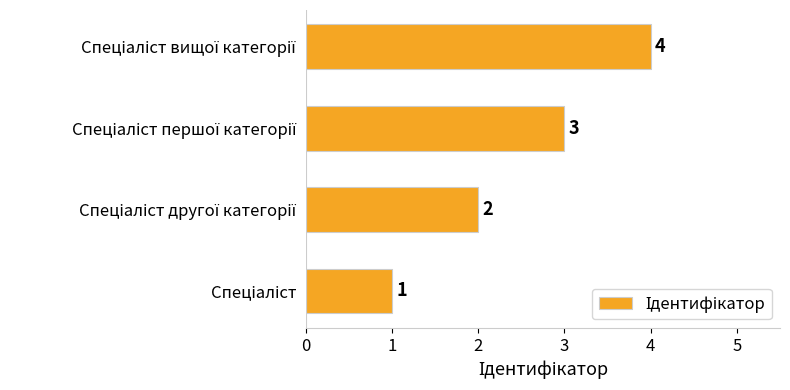

What is the greatest value displayed?

4